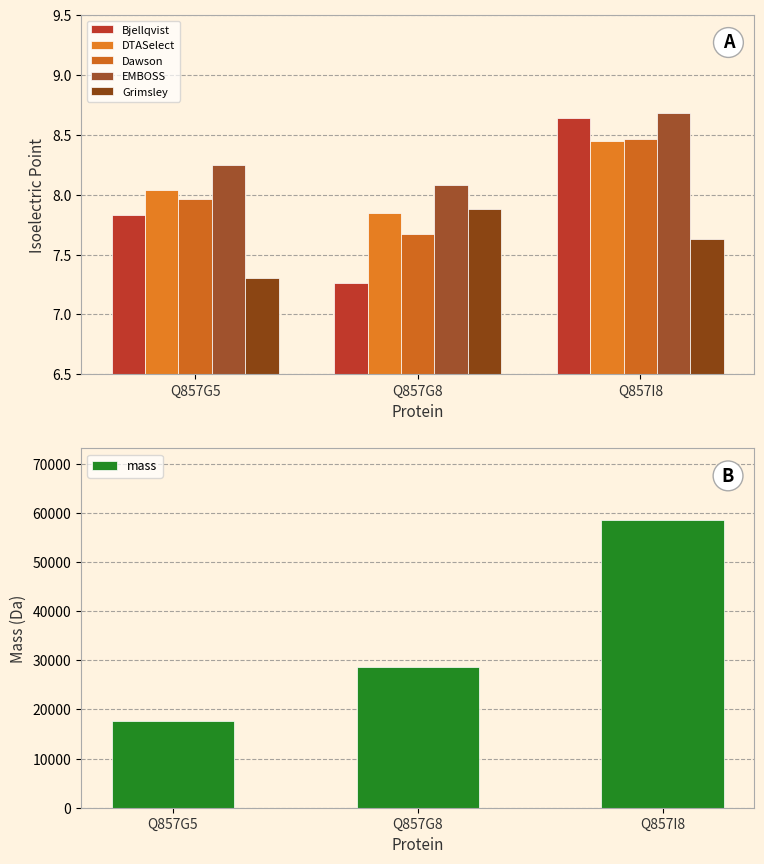

Reading left to right, list all the values displayed in this chart.

Bjellqvist: 7.8	7.3	8.6
DTASelect: 8.0	7.8	8.4
Dawson: 8.0	7.7	8.5
EMBOSS: 8.2	8.1	8.7
Grimsley: 7.3	7.9	7.6
mass: 17607.2	28657.5	58487.3